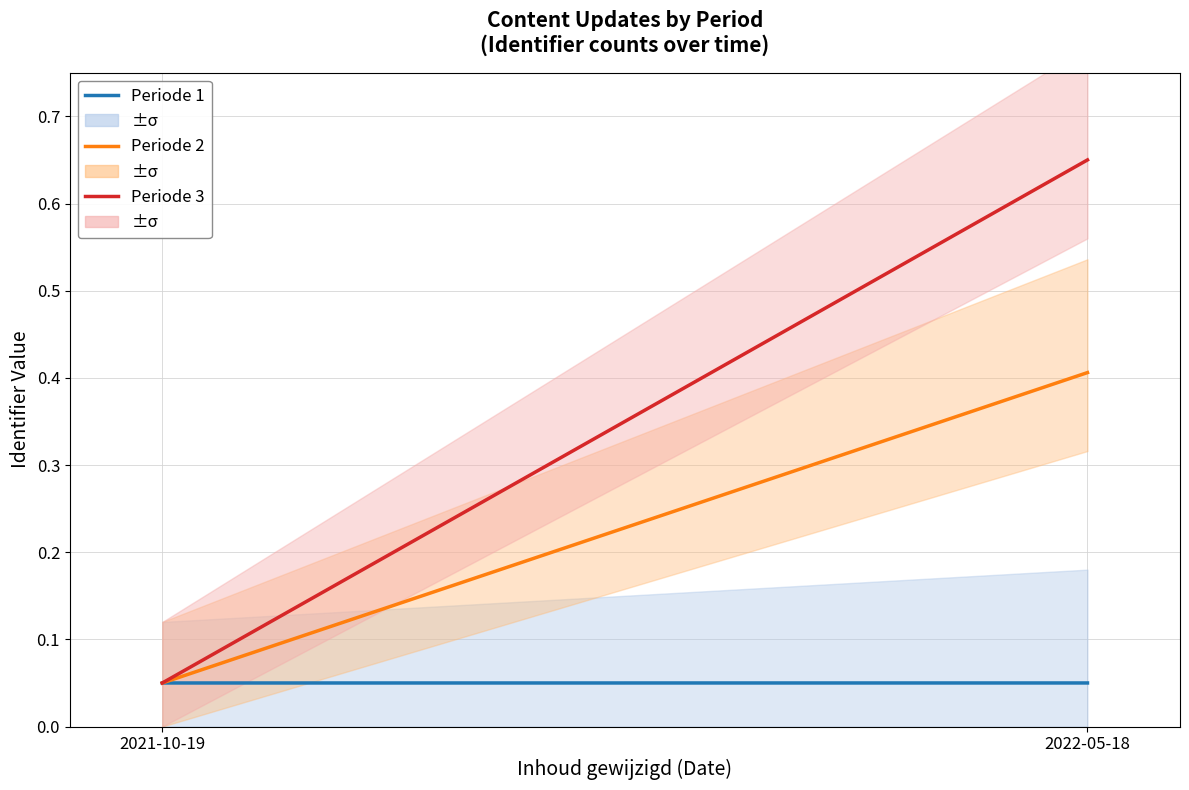

What are all the series names shown in the legend?

Periode 1, Periode 2, Periode 3